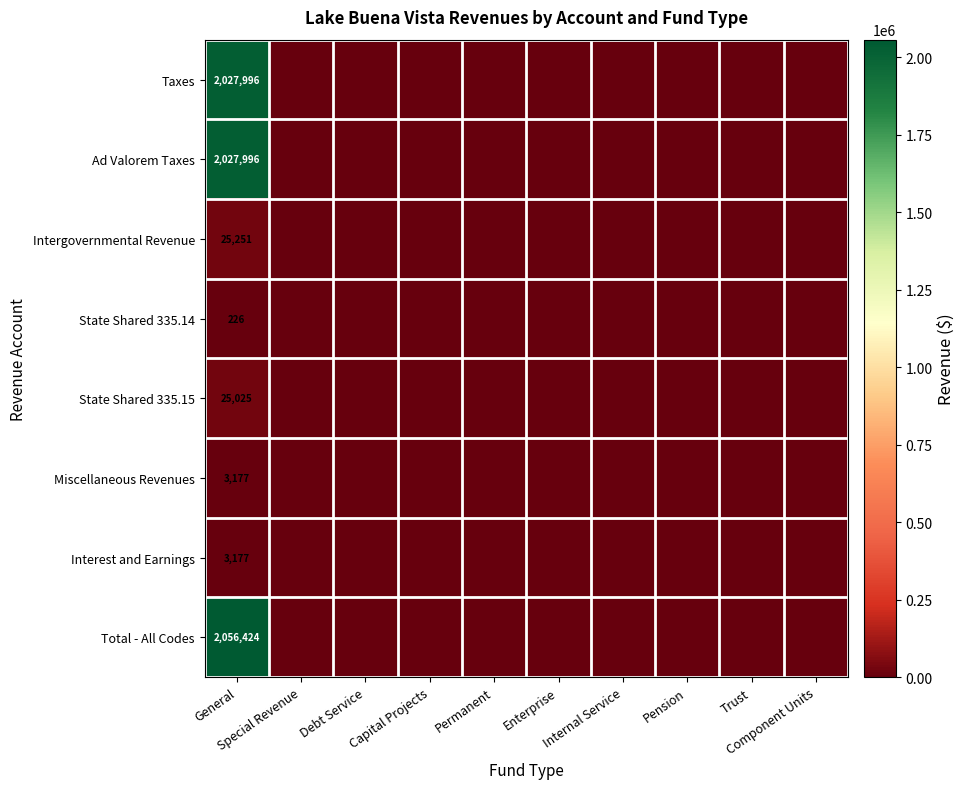

True or false: Ad Valorem Taxes has a value of 0 at Internal Service.

True